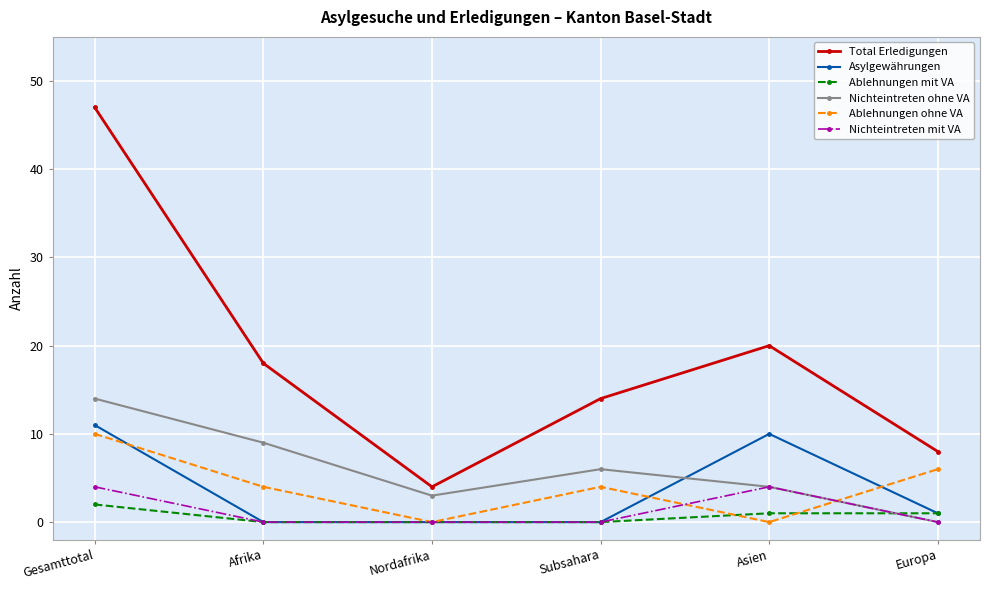

At which category is the sum across all series the highest?

Gesamttotal